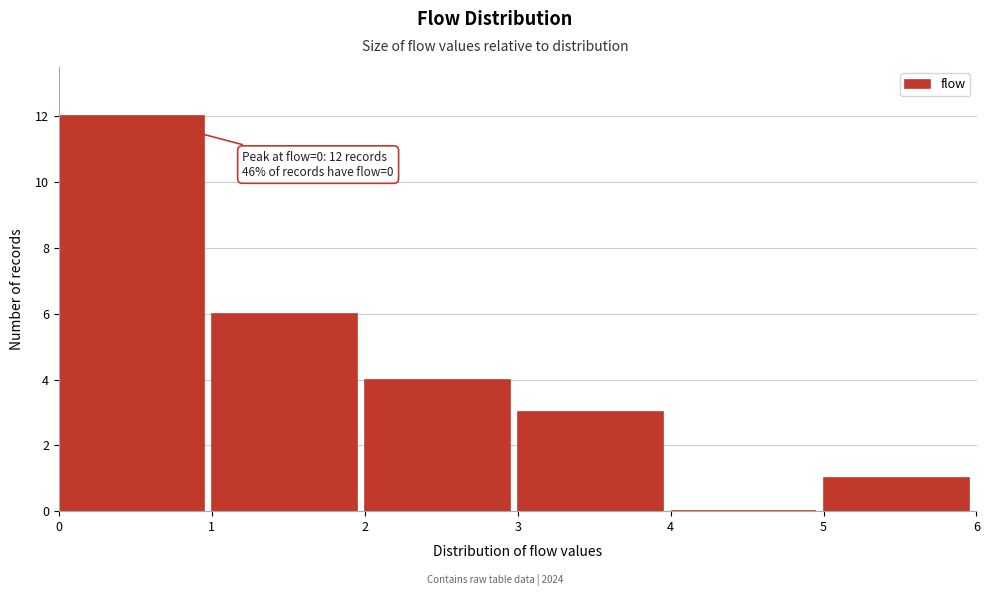

Over which range of the x-axis is the bar tallest?

0 to 1